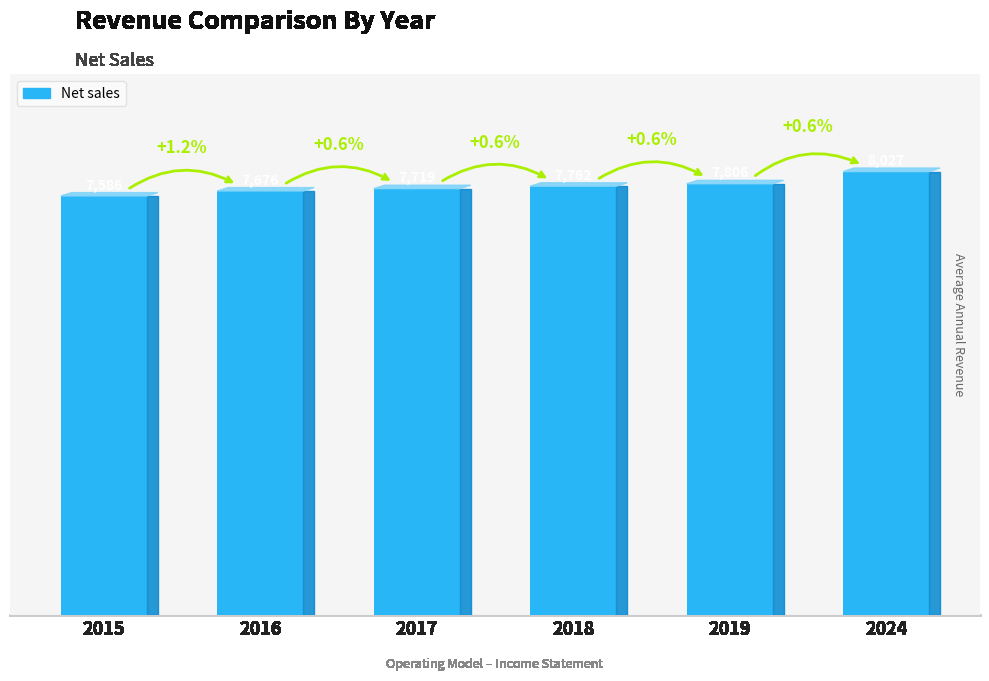

What is the average value?

7763